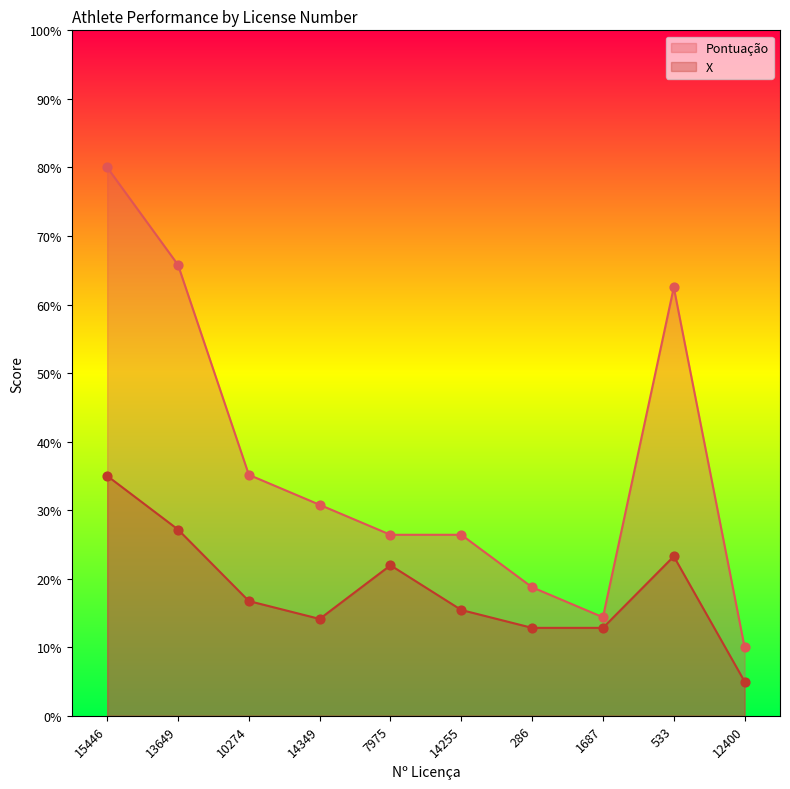

Which series has the widest spread of Y values?

Pontuação